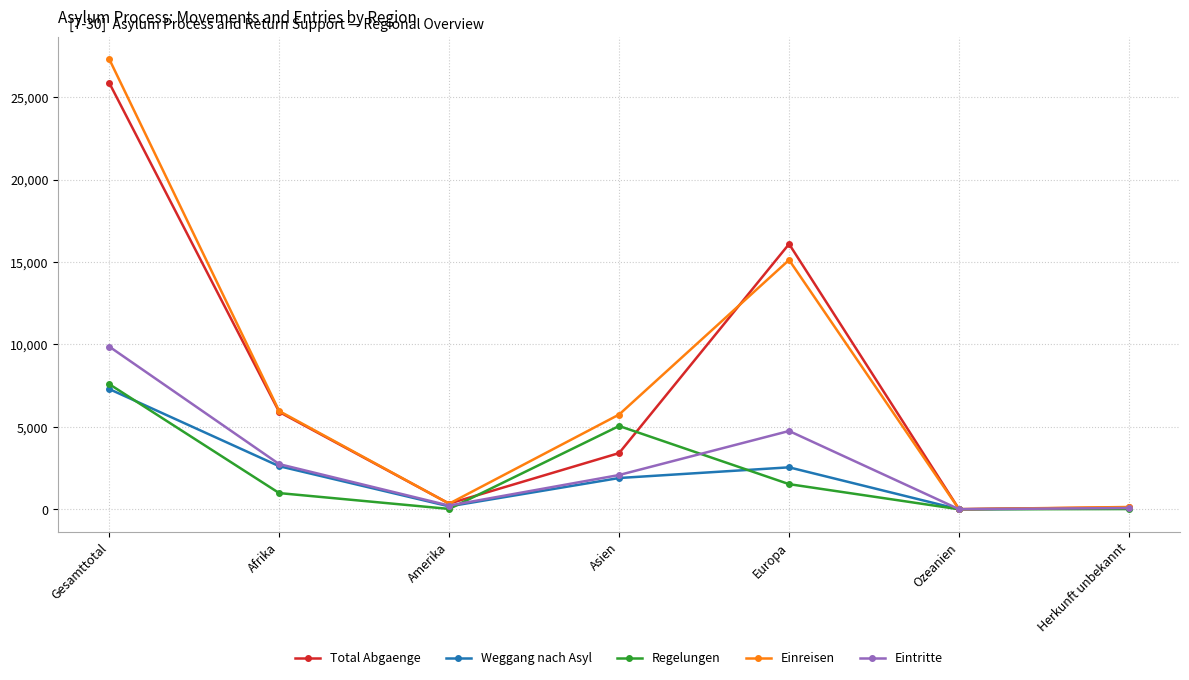

What is the label of the 2nd point from the right?

Ozeanien